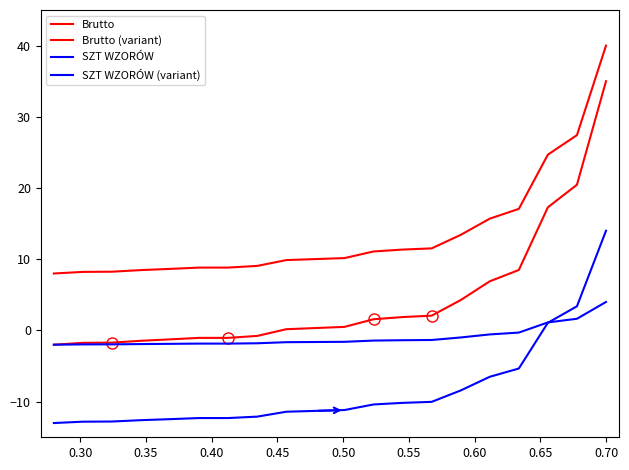

Is it true that Brutto (variant) equals -1.7 at 0.50?

False